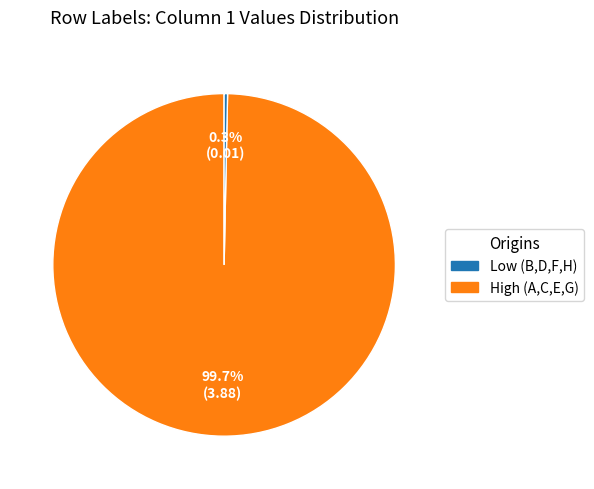

Is there a majority slice in this chart?

Yes